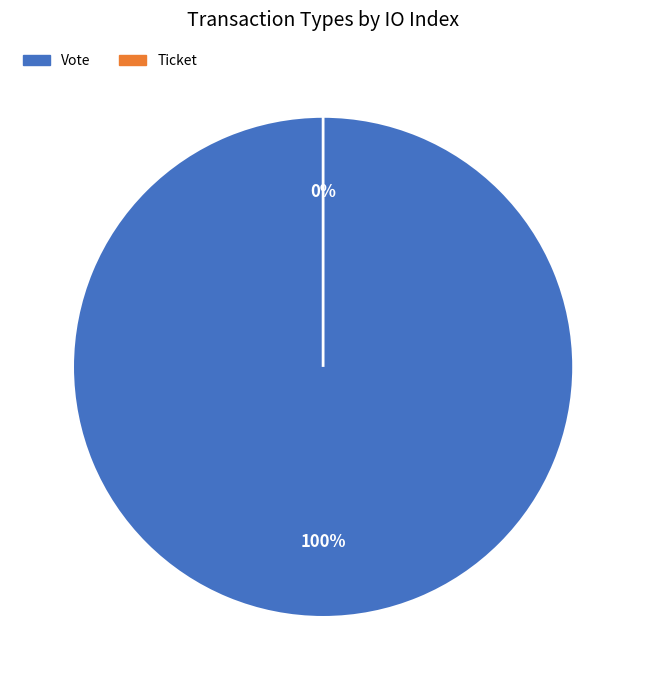

What is the largest slice in the pie chart?

Vote